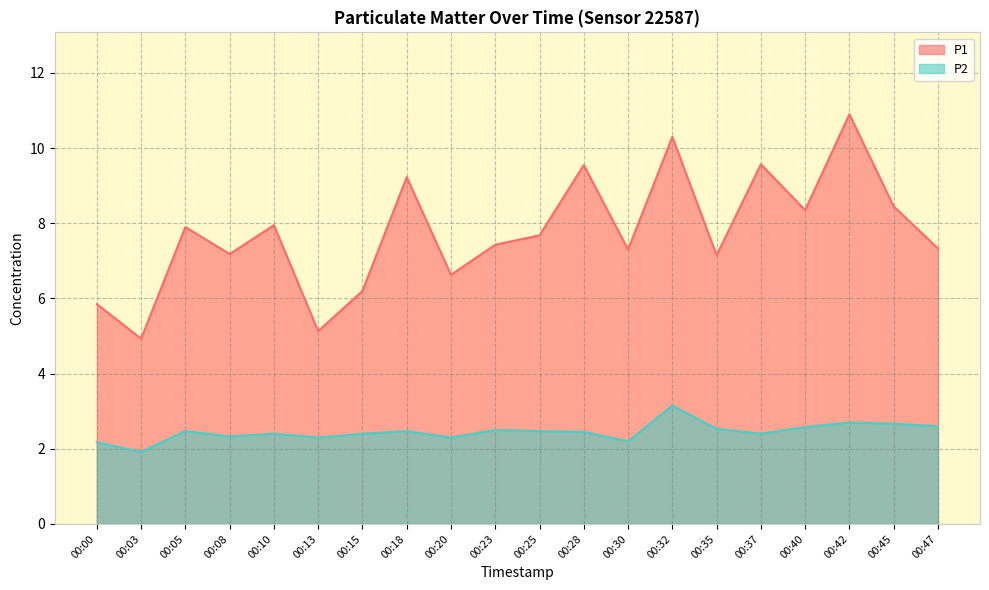

How many lines are shown in the chart?

2